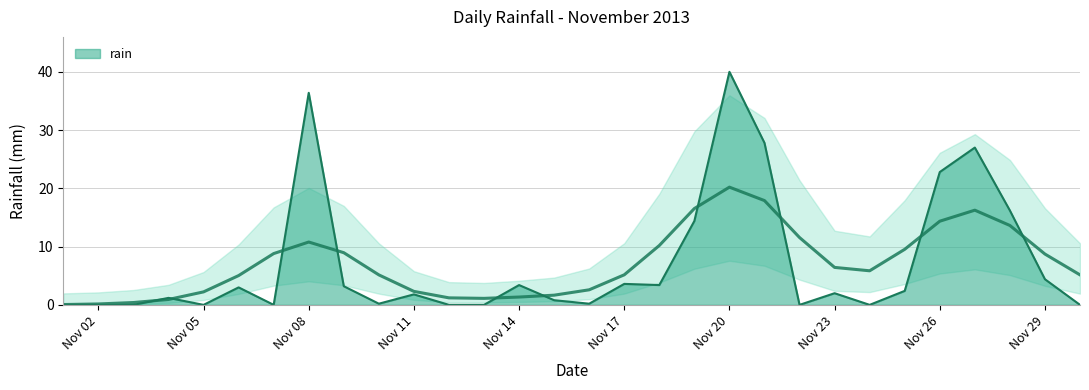

The chart shows a value of 4.4 at Nov 29. True or false?

True